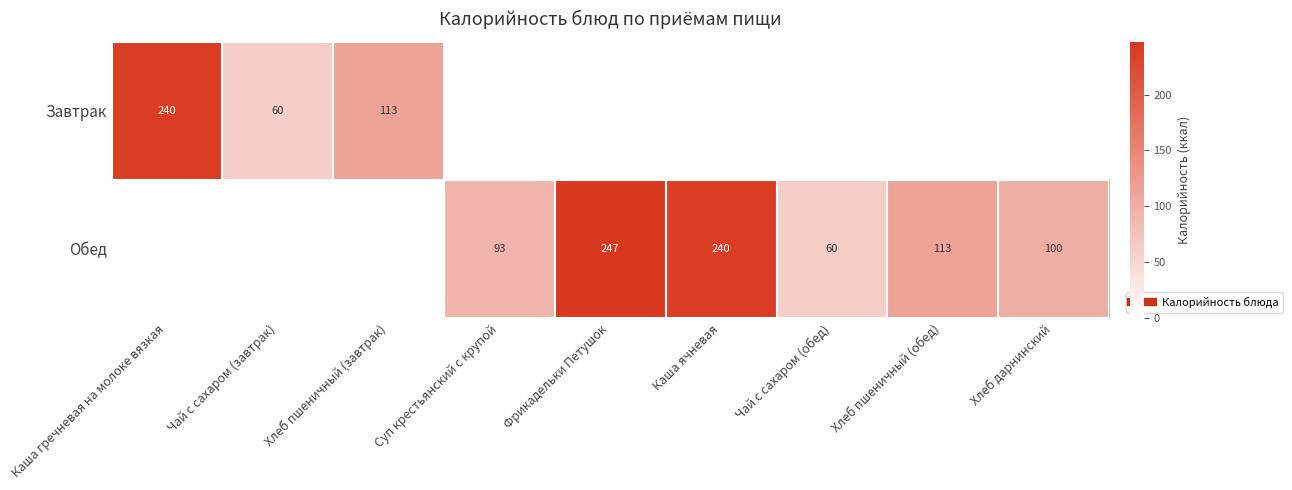

What is the sum of all Завтрак values?

413.0